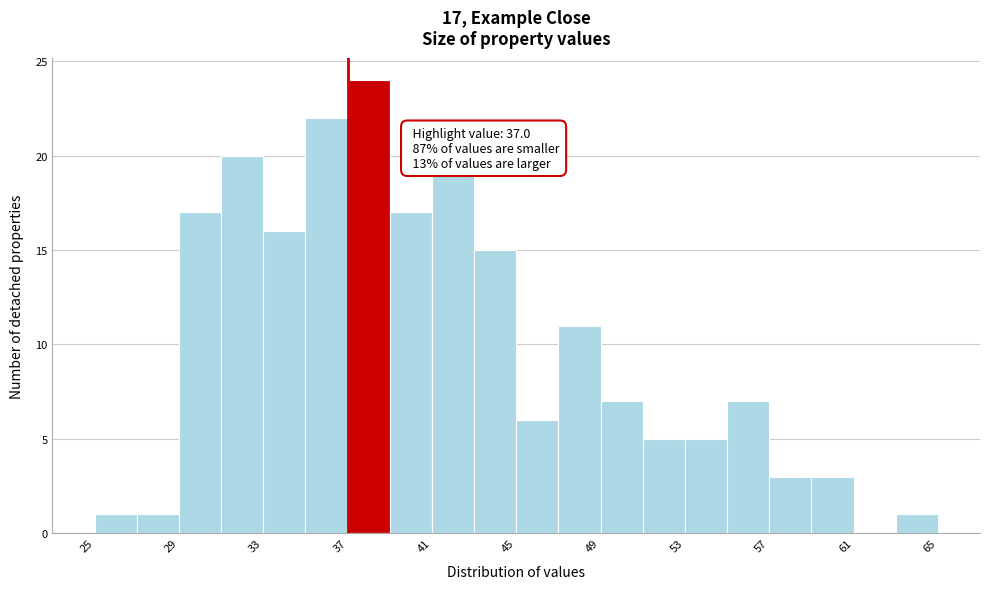

Which range on the x-axis has the tallest bar?

37 to 39